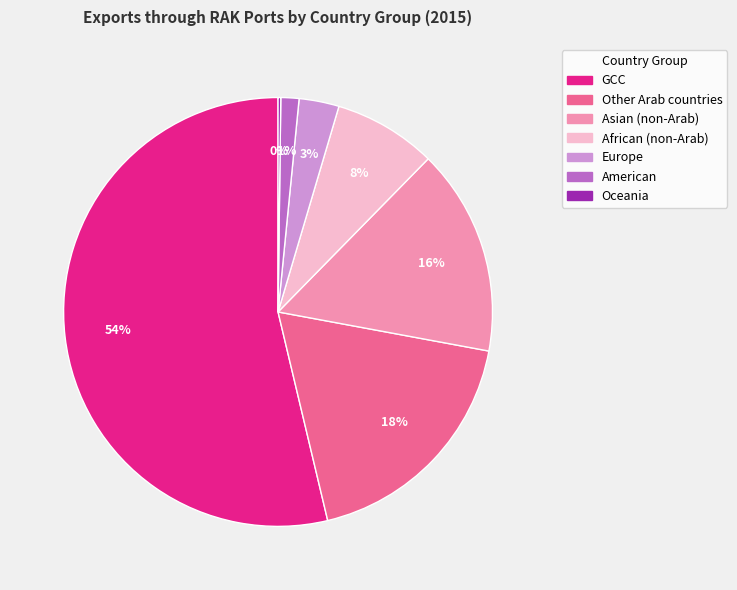

Is it true that American is 1% of the pie?

True